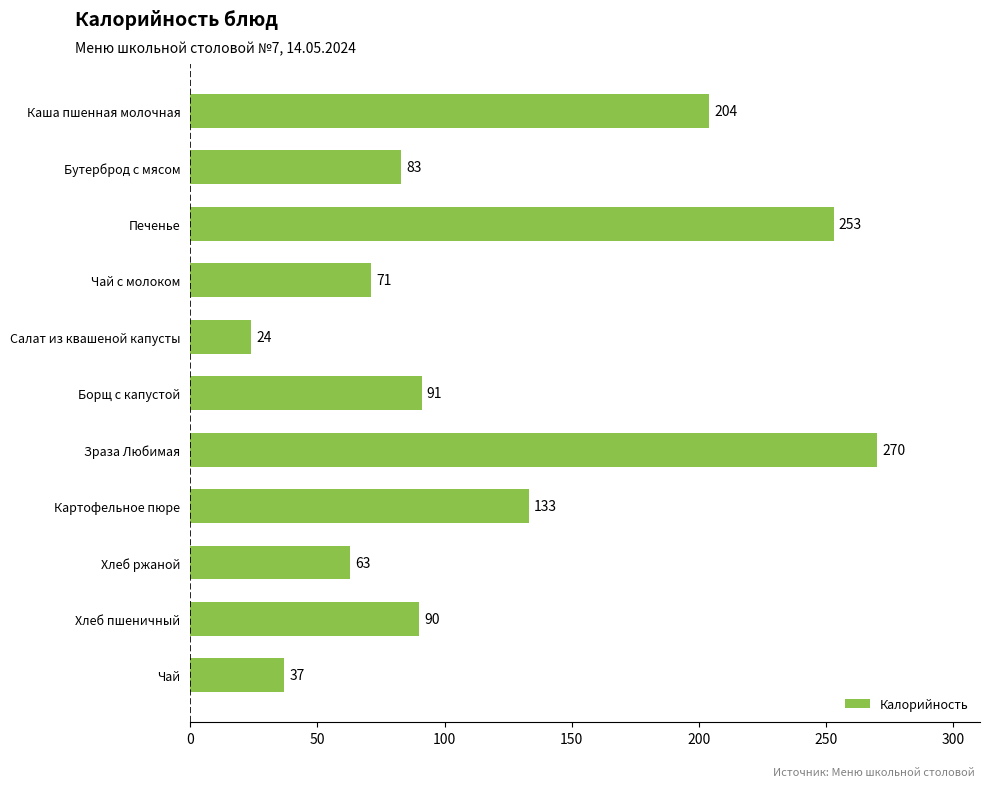

Rank the categories by value from lowest to highest.

Салат из квашеной капусты, Чай, Хлеб ржаной, Чай с молоком, Бутерброд с мясом, Хлеб пшеничный, Борщ с капустой, Картофельное пюре, Каша пшенная молочная, Печенье, Зраза Любимая